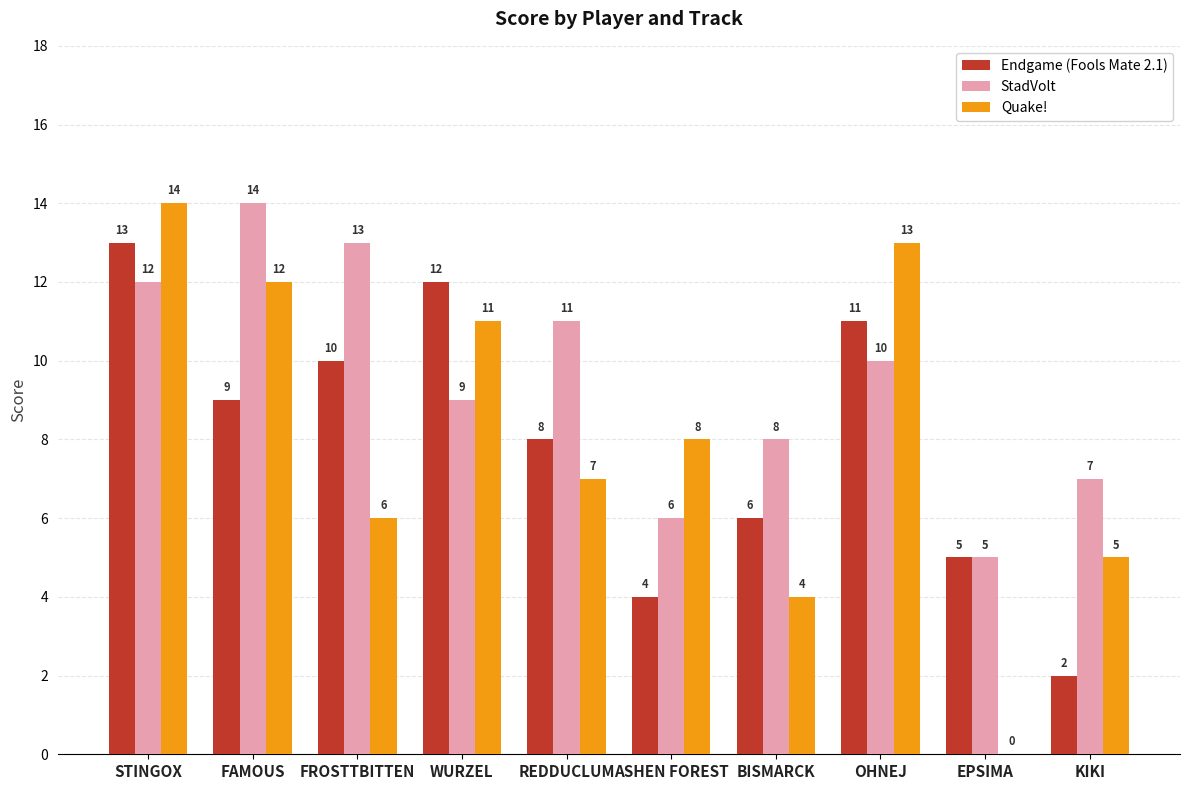

Reading left to right, transcribe all the data shown in this chart.

Endgame (Fools Mate 2.1): 13	9	10	12	8	4	6	11	5	2
StadVolt: 12	14	13	9	11	6	8	10	5	7
Quake!: 14	12	6	11	7	8	4	13	0	5